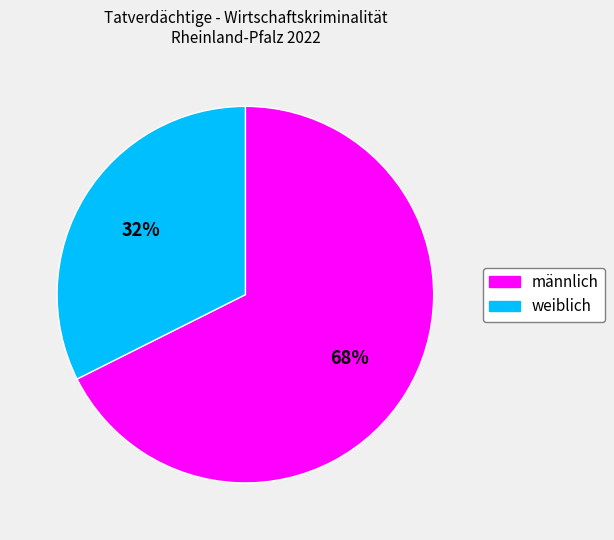

Between weiblich and männlich, which is larger?

männlich